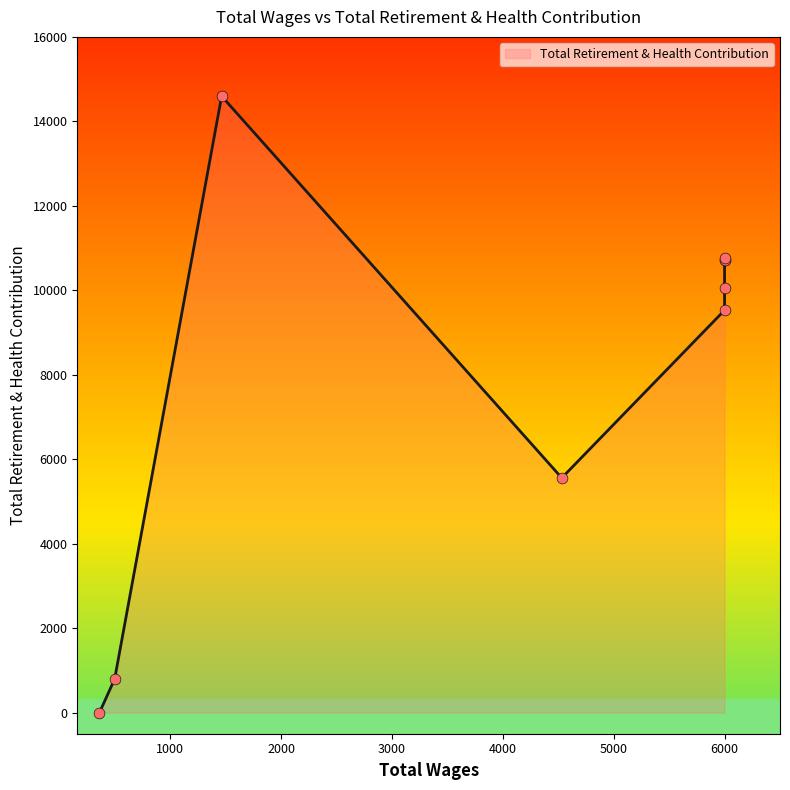

Approximately how many times larger is the value at 6000.0 compared to 6000.0?

1.1